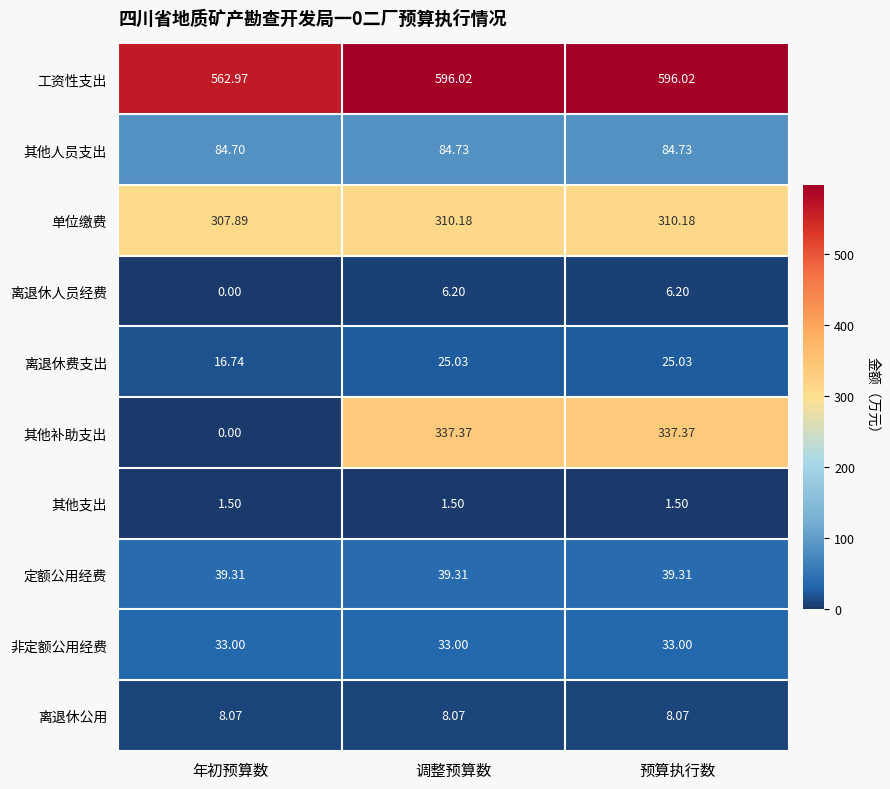

At 预算执行数, list the series in order from largest to smallest.

工资性支出, 其他补助支出, 单位缴费, 其他人员支出, 定额公用经费, 非定额公用经费, 离退休费支出, 离退休公用, 离退休人员经费, 其他支出